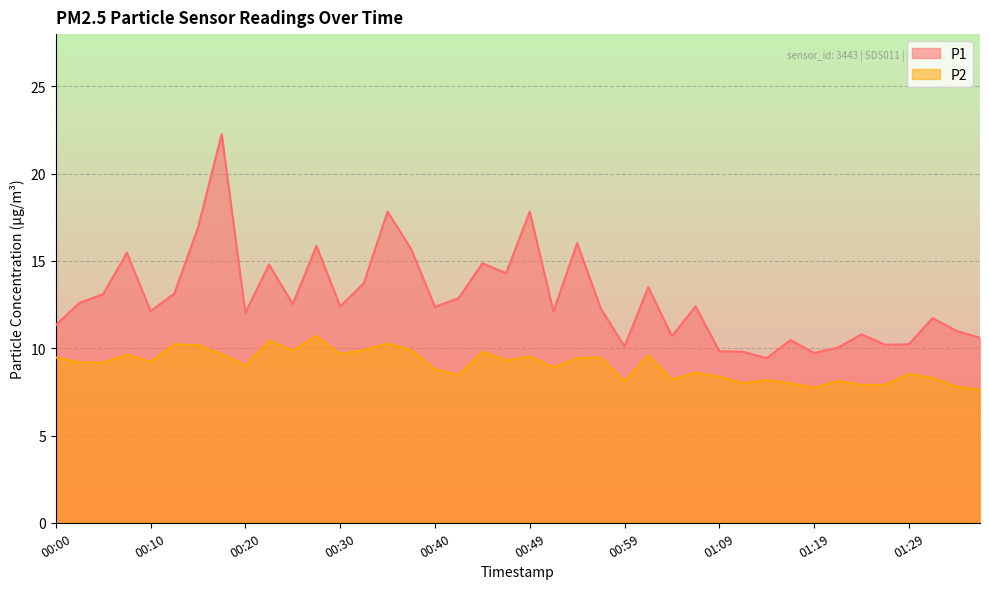

What is the average value of the P1 series?

12.9